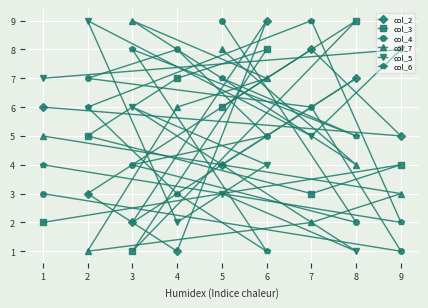

In col_4, how many points are higher than both neighbors (excluding endpoints)?

1